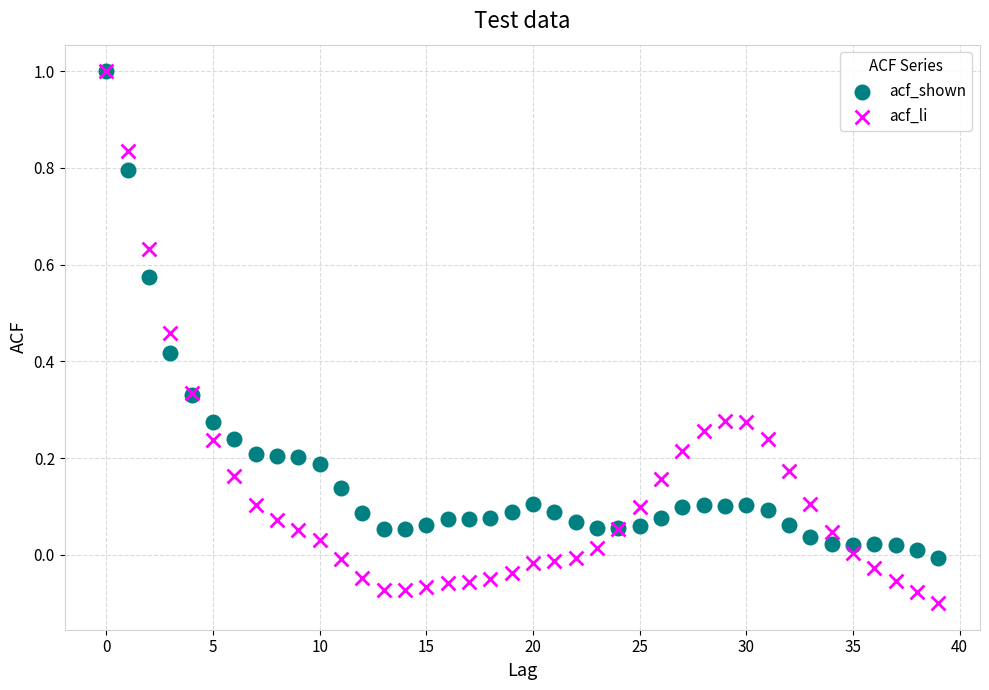

Which series contains the lowest Y value?

acf_li